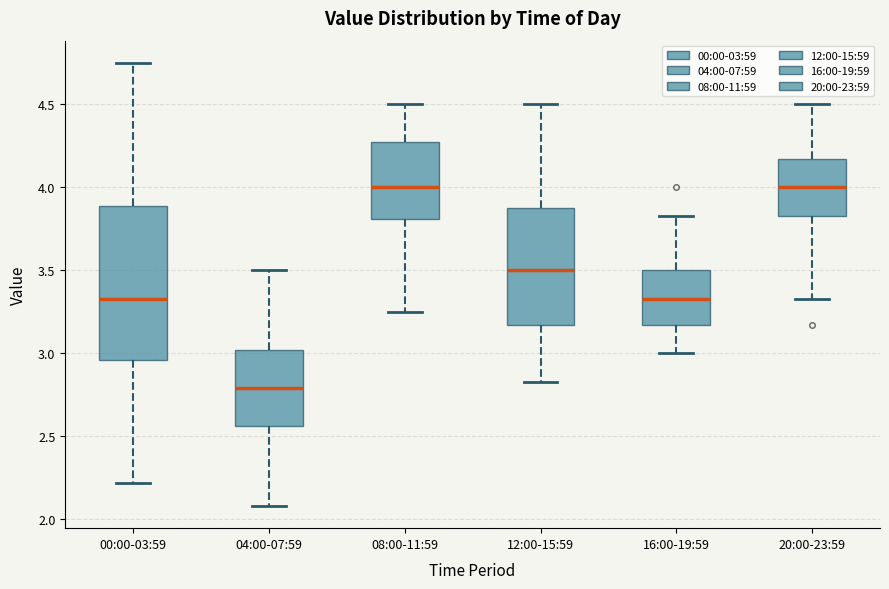

Reading left to right, read every box against the y-axis: the position of its median line, the range the box covers, and the ends of its whiskers. The values are not printed on the chart, so give them approximately, as read against the axis.

00:00-03:59: median 3.35, box 2.95 to 3.90, whiskers 2.20 to 4.75
04:00-07:59: median 2.80, box 2.55 to 3.00, whiskers 2.10 to 3.50
08:00-11:59: median 4.00, box 3.80 to 4.25, whiskers 3.25 to 4.50
12:00-15:59: median 3.50, box 3.15 to 3.85, whiskers 2.85 to 4.50
16:00-19:59: median 3.35, box 3.15 to 3.50, whiskers 3.00 to 3.85
20:00-23:59: median 4.00, box 3.85 to 4.15, whiskers 3.35 to 4.50